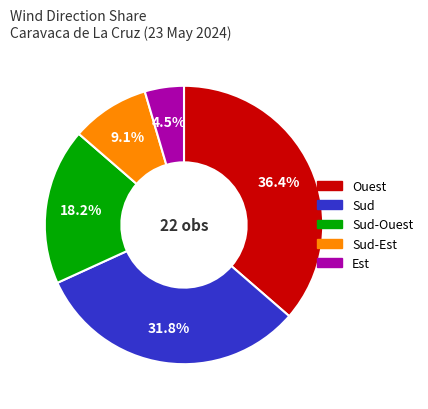

How many slices are in this pie chart?

5